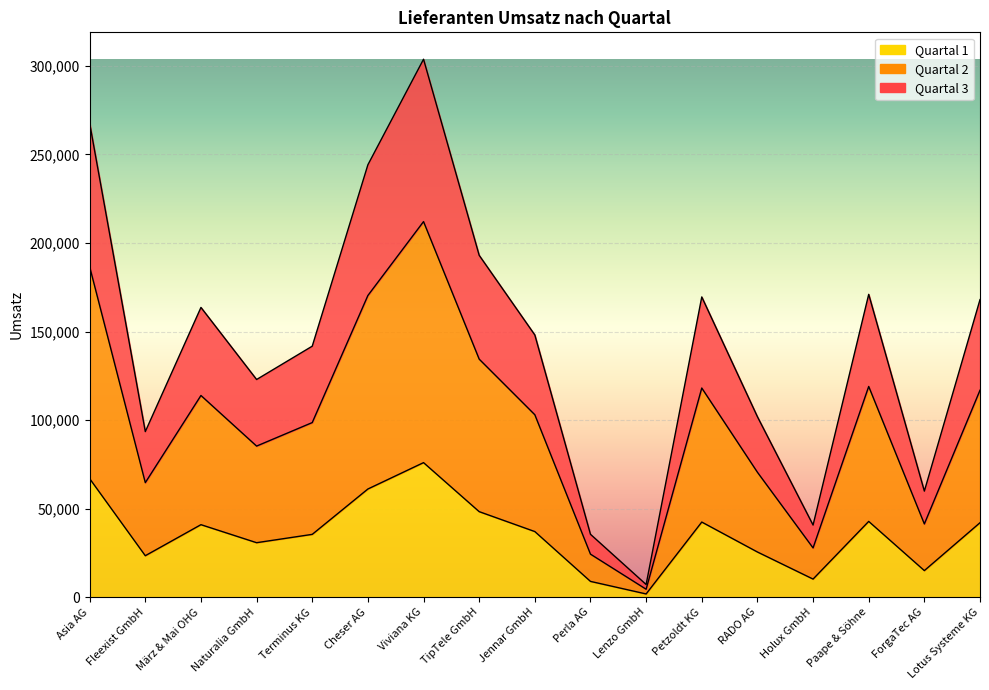

At which category is the sum across all series the highest?

Viviana KG